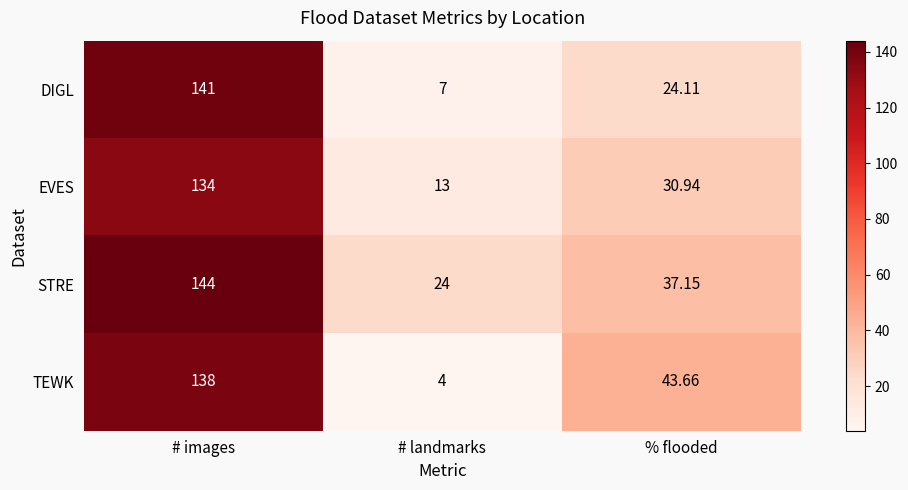

Which category has the lowest value in the TEWK series?

# landmarks